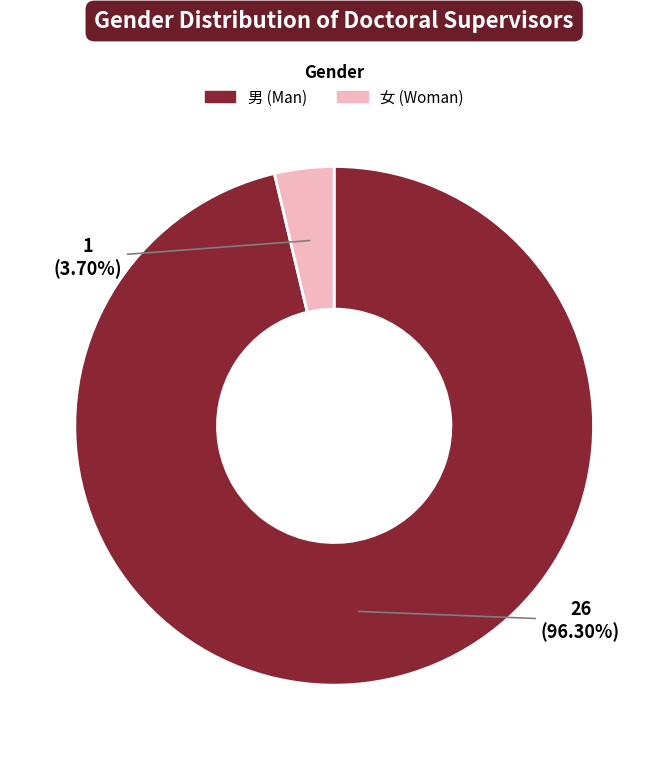

To the nearest percent, what portion does 男 represent?

96%